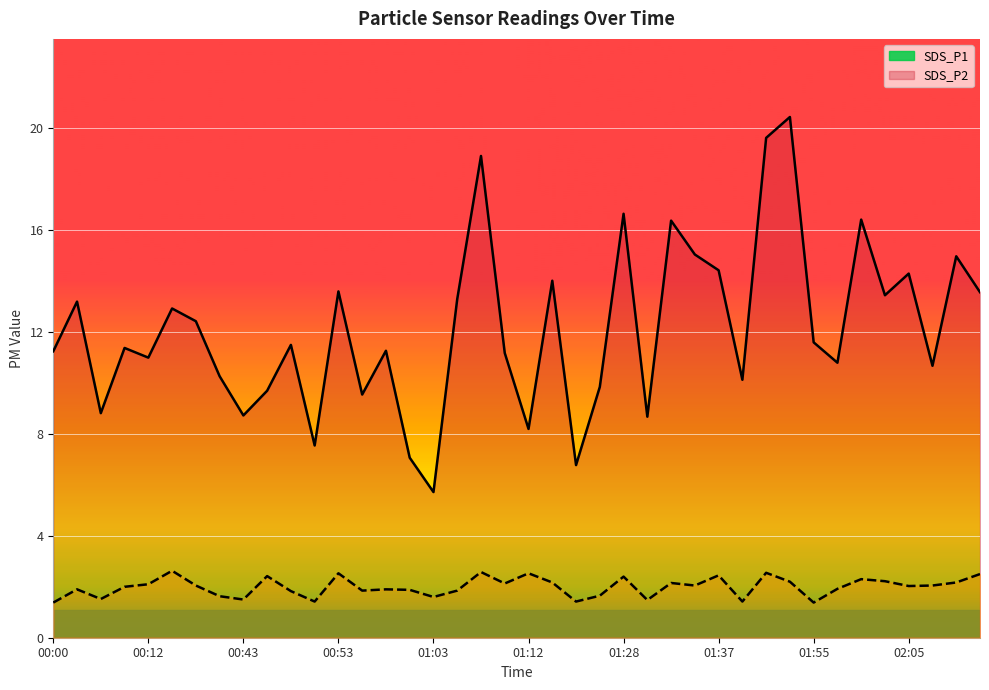

Is the value of SDS_P1 at 01:28 greater than the value of SDS_P2 at 01:35?

Yes